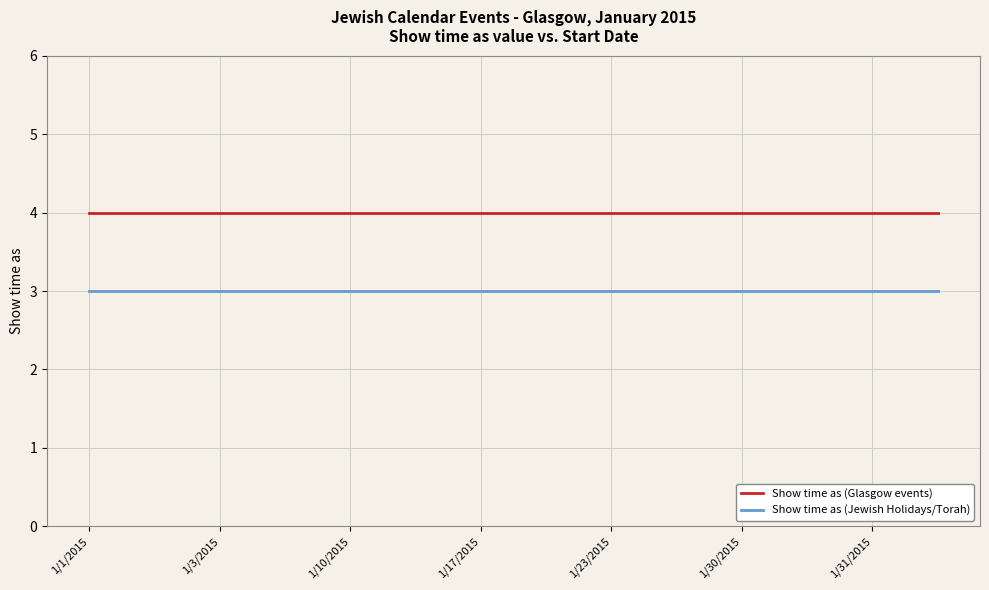

True or false: Show time as (Jewish Holidays/Torah) and Show time as (Glasgow events) cross at least once.

False